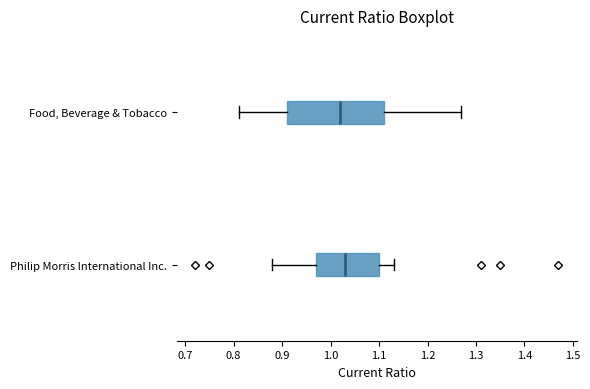

Reading bottom to top, read every box against the x-axis: the position of its median line, the range the box covers, and the ends of its whiskers. The values are not printed on the chart, so give them approximately, as read against the axis.

Philip Morris International Inc.: median 1.03, box 0.97 to 1.10, whiskers 0.88 to 1.13
Food, Beverage & Tobacco: median 1.02, box 0.91 to 1.11, whiskers 0.81 to 1.27